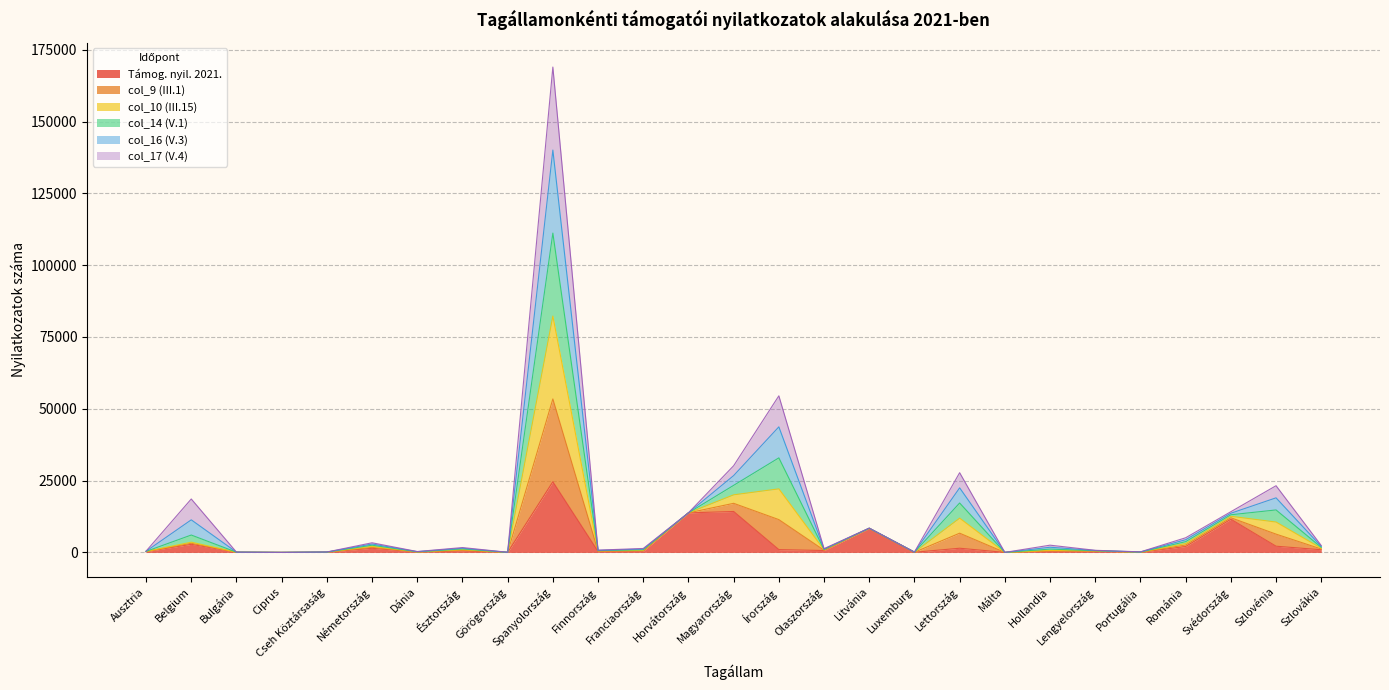

At which category is the sum across all series the highest?

Spanyolország